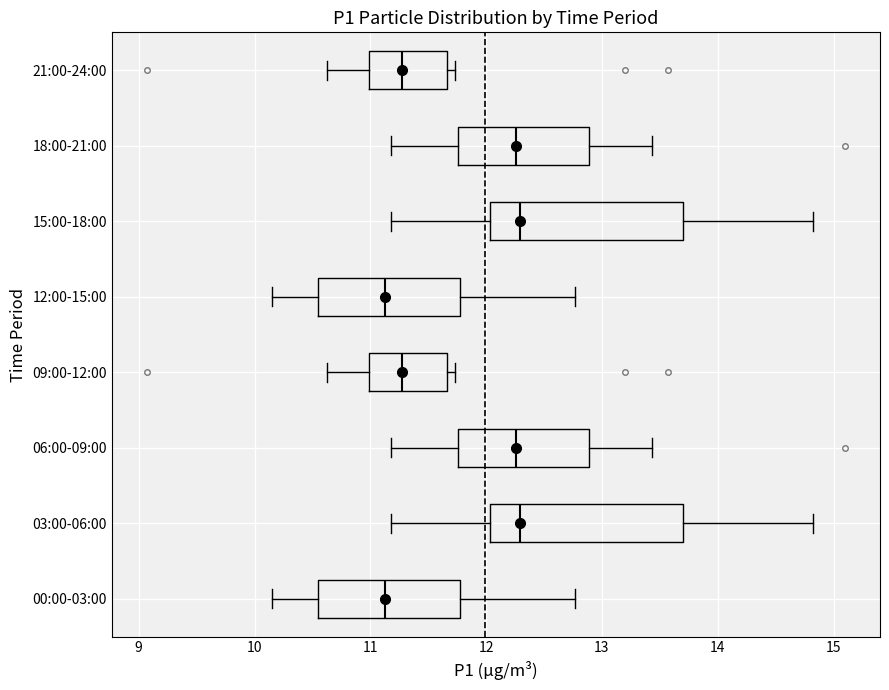

Reading bottom to top, read every box against the x-axis: the position of its median line, the range the box covers, and the ends of its whiskers. The values are not printed on the chart, so give them approximately, as read against the axis.

00:00-03:00: median 11.1, box 10.6 to 11.8, whiskers 10.2 to 12.8
03:00-06:00: median 12.3, box 12.0 to 13.7, whiskers 11.2 to 14.8
06:00-09:00: median 12.3, box 11.8 to 12.9, whiskers 11.2 to 13.4
09:00-12:00: median 11.3, box 11.0 to 11.7, whiskers 10.6 to 11.7 (just right of the box's right edge)
12:00-15:00: median 11.1, box 10.6 to 11.8, whiskers 10.2 to 12.8
15:00-18:00: median 12.3, box 12.0 to 13.7, whiskers 11.2 to 14.8
18:00-21:00: median 12.3, box 11.8 to 12.9, whiskers 11.2 to 13.4
21:00-24:00: median 11.3, box 11.0 to 11.7, whiskers 10.6 to 11.7 (just right of the box's right edge)